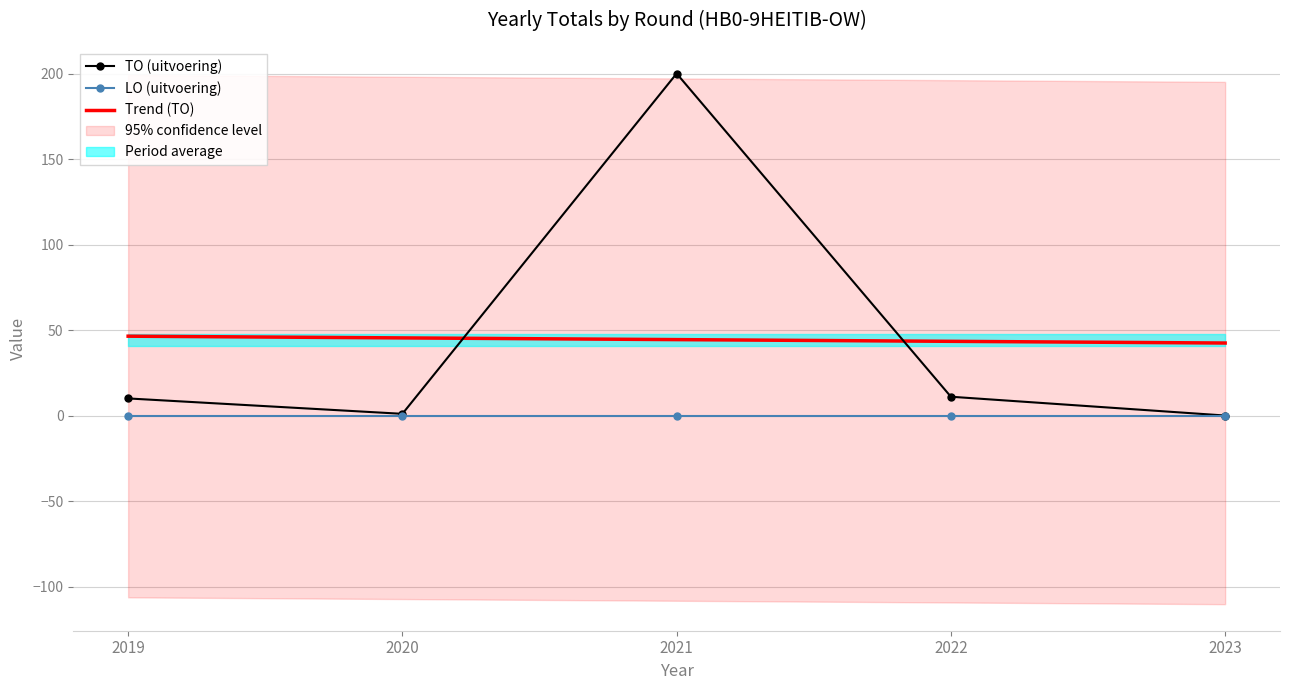

Reading left to right, transcribe all the data shown in this chart.

TO (uitvoering): 2019=10.0	2020=1.0	2021=200.0	2022=11.0	2023=0.0
LO (uitvoering): 2019=0.0	2020=0.0	2021=0.0	2022=0.0	2023=0.0
Trend (TO): 2019=46.4	2020=45.4	2021=44.4	2022=43.4	2023=42.4